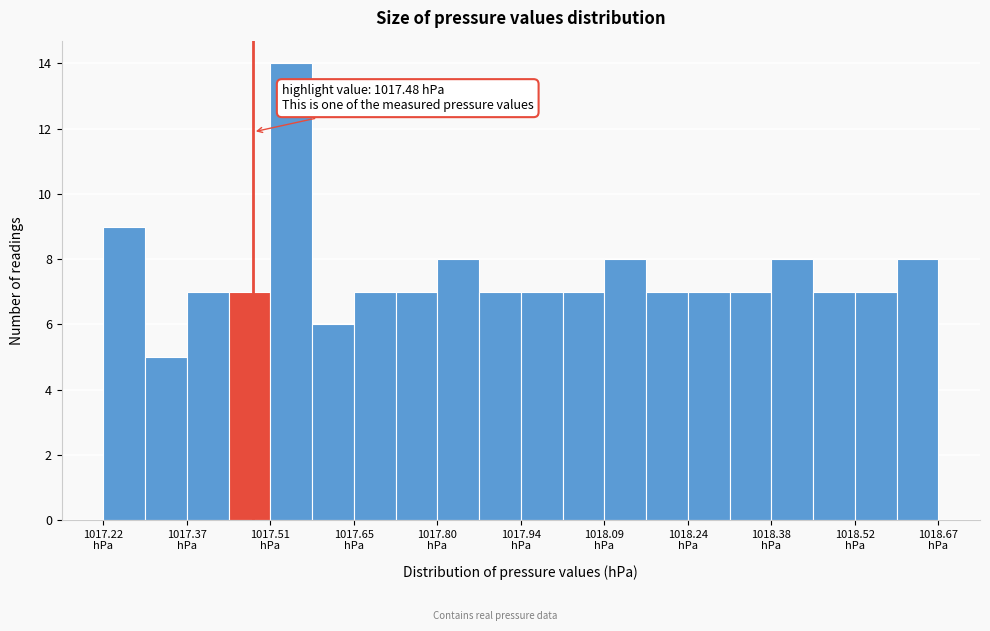

Around what value on the x-axis is the tallest bar? Give the approximate position of its centre, as read against the axis.

1017.54